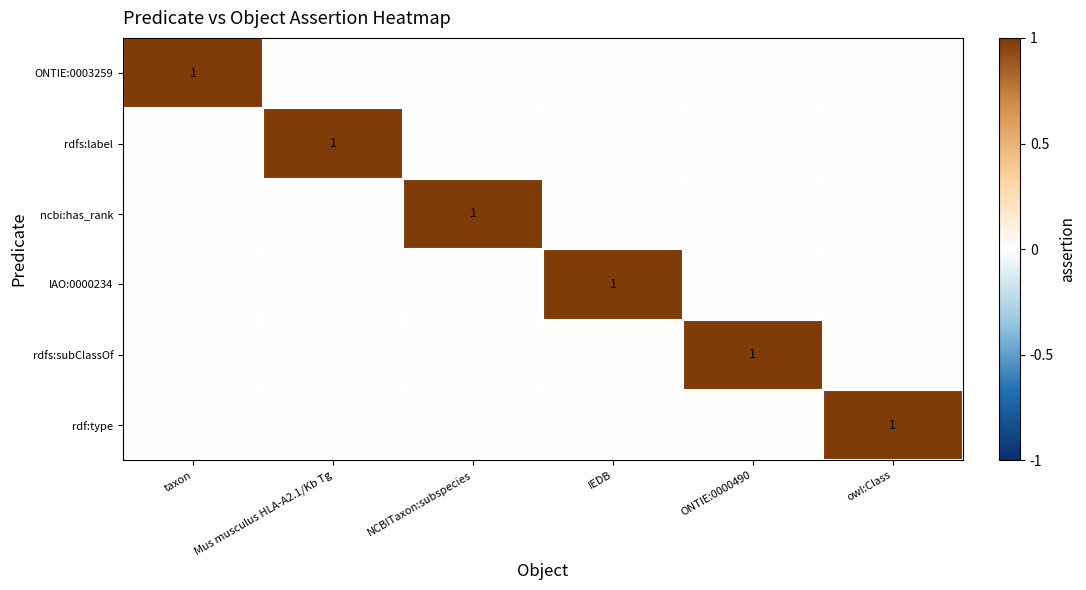

Is it true that rdfs:label equals 1 at Mus musculus HLA-A2.1/Kb Tg?

True